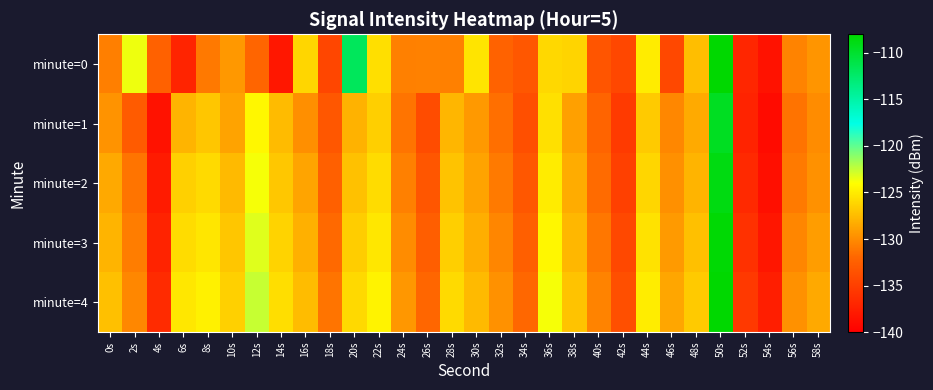

What is the minimum value shown in the chart?

-139.1